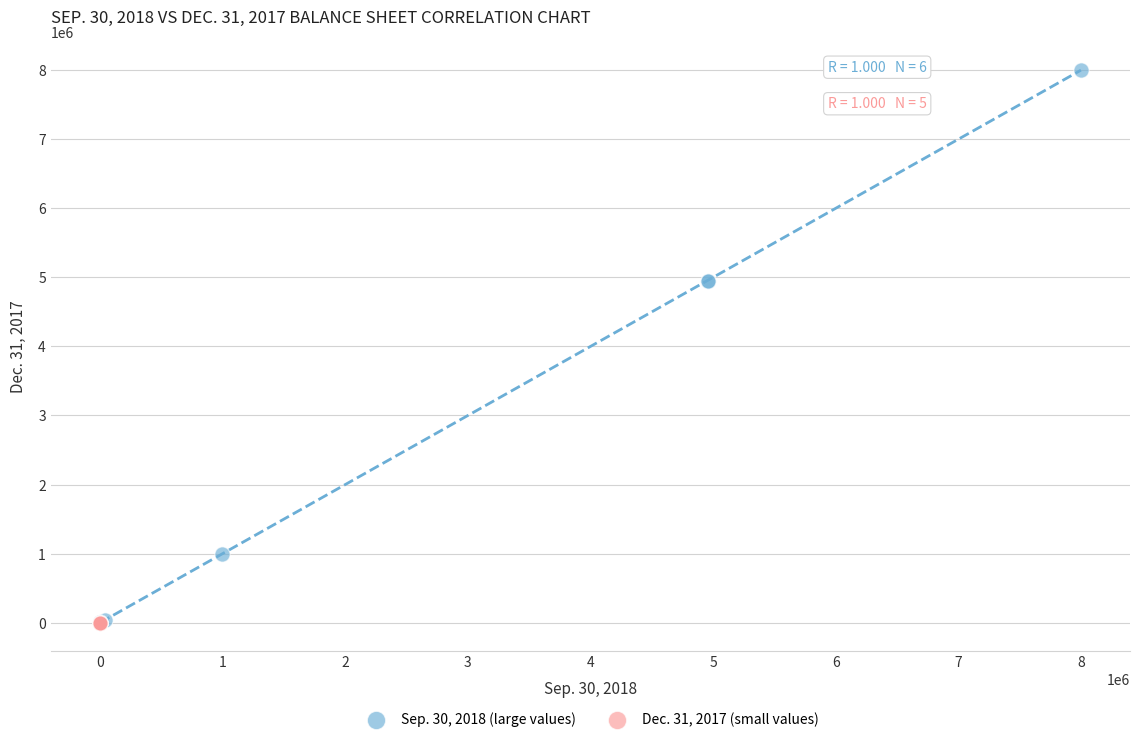

Which series has the largest Y range (max minus min)?

Sep. 30, 2018 (large values)